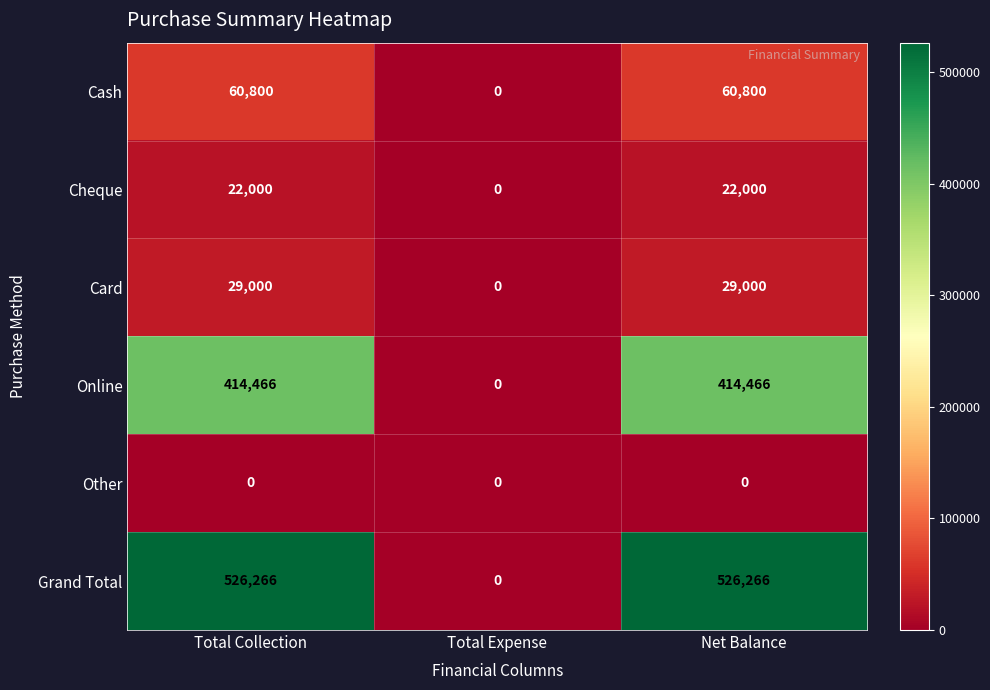

What is the greatest value displayed?

526266